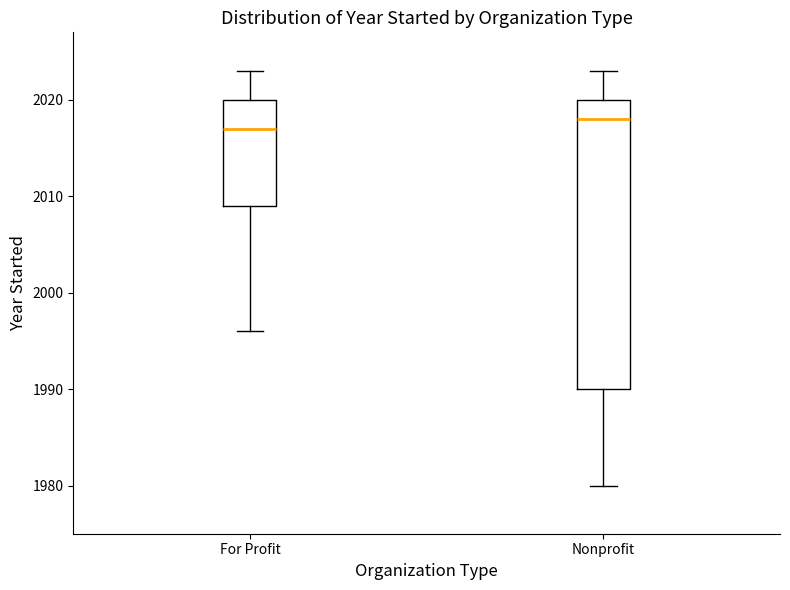

Reading left to right, transcribe this box plot: for each box, give where its median line is, the range the box spans, and where its two whiskers end, as read against the y-axis. The values are not printed on the chart, so give them approximately, as read against the axis.

For Profit: median 2017, box 2009 to 2020, whiskers 1996 to 2023
Nonprofit: median 2018, box 1990 to 2020, whiskers 1980 to 2023